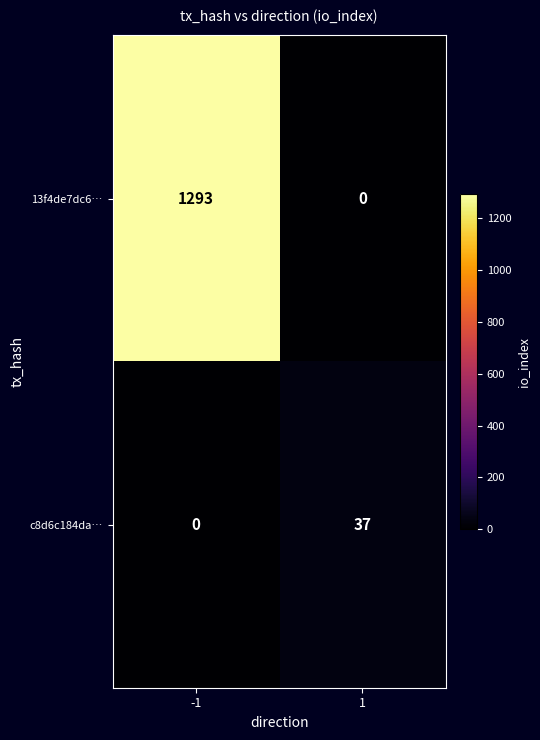

What is the maximum value for c8d6c184da…?

37